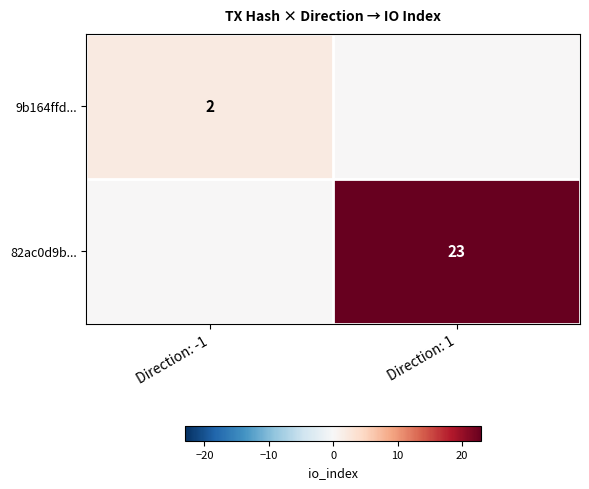

The value of 82ac0d9b... at Direction: 1 is 6. True or false?

False